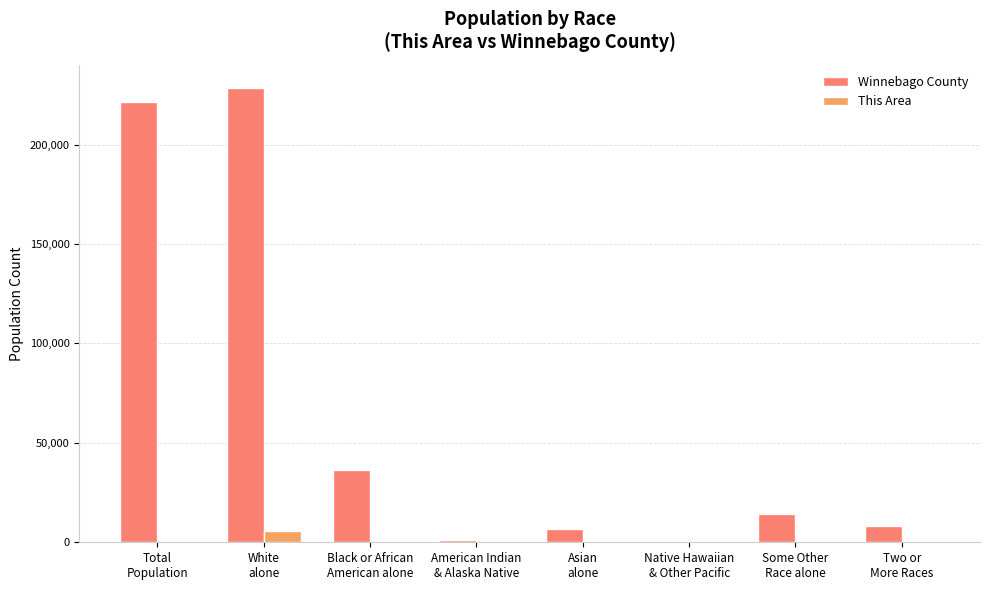

At which label does Winnebago County first exceed 14339?

Total
Population